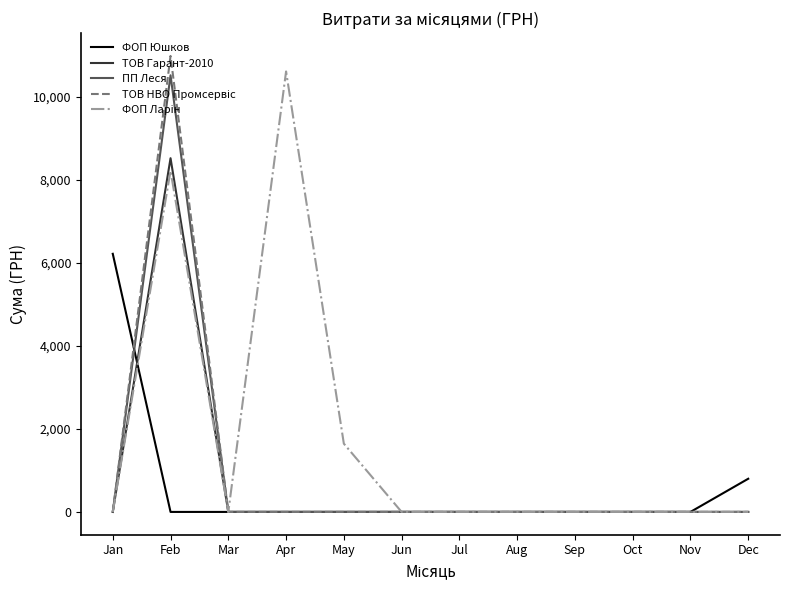

What is the difference between the highest and lowest values at May?

1645.1